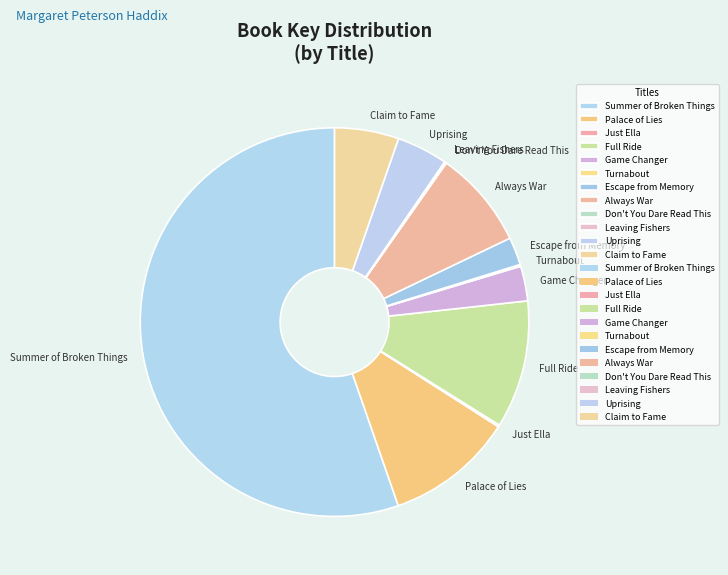

Which category has the biggest portion of the pie?

Summer of Broken Things